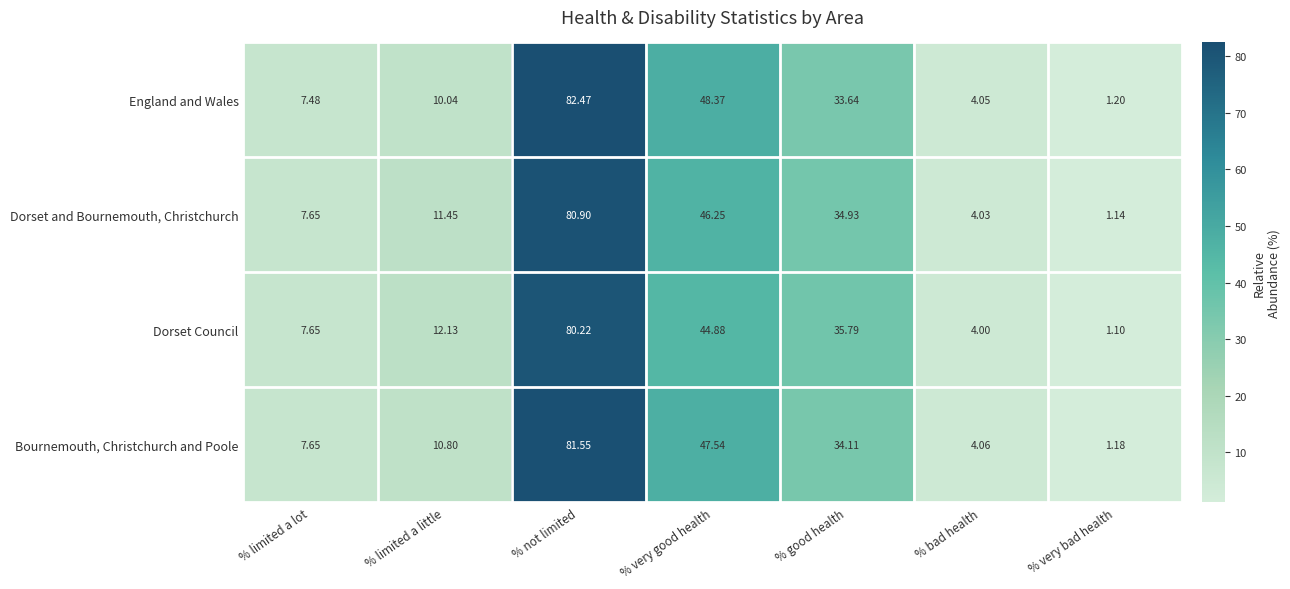

At which category is the sum across all series the highest?

% not limited